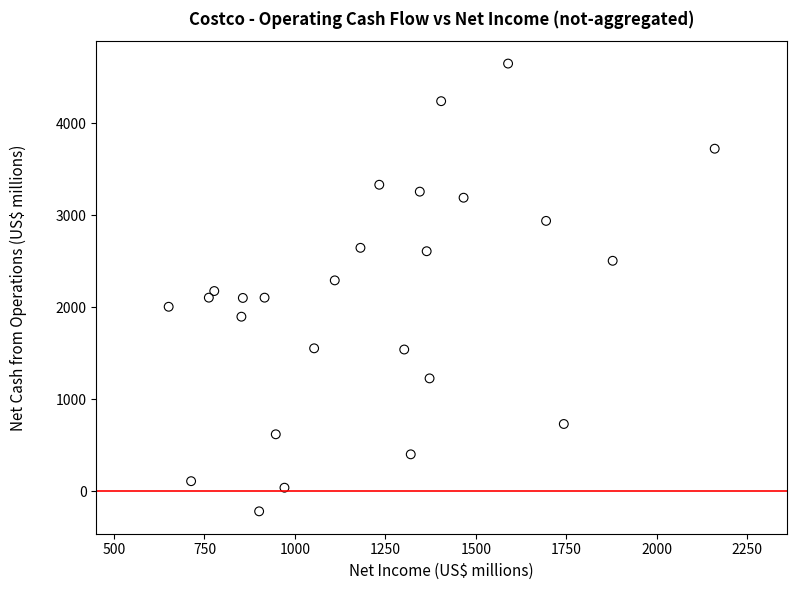

What is the range of X values (max minus min)?

1509